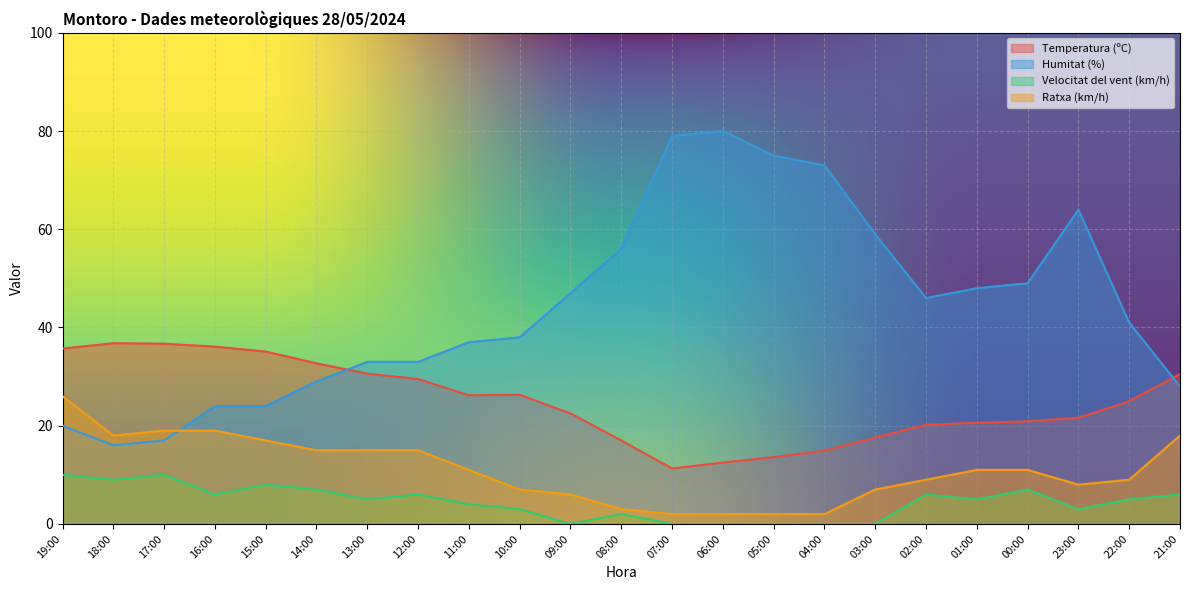

At which label is Velocitat del vent (km/h) closest to 5?

13:00